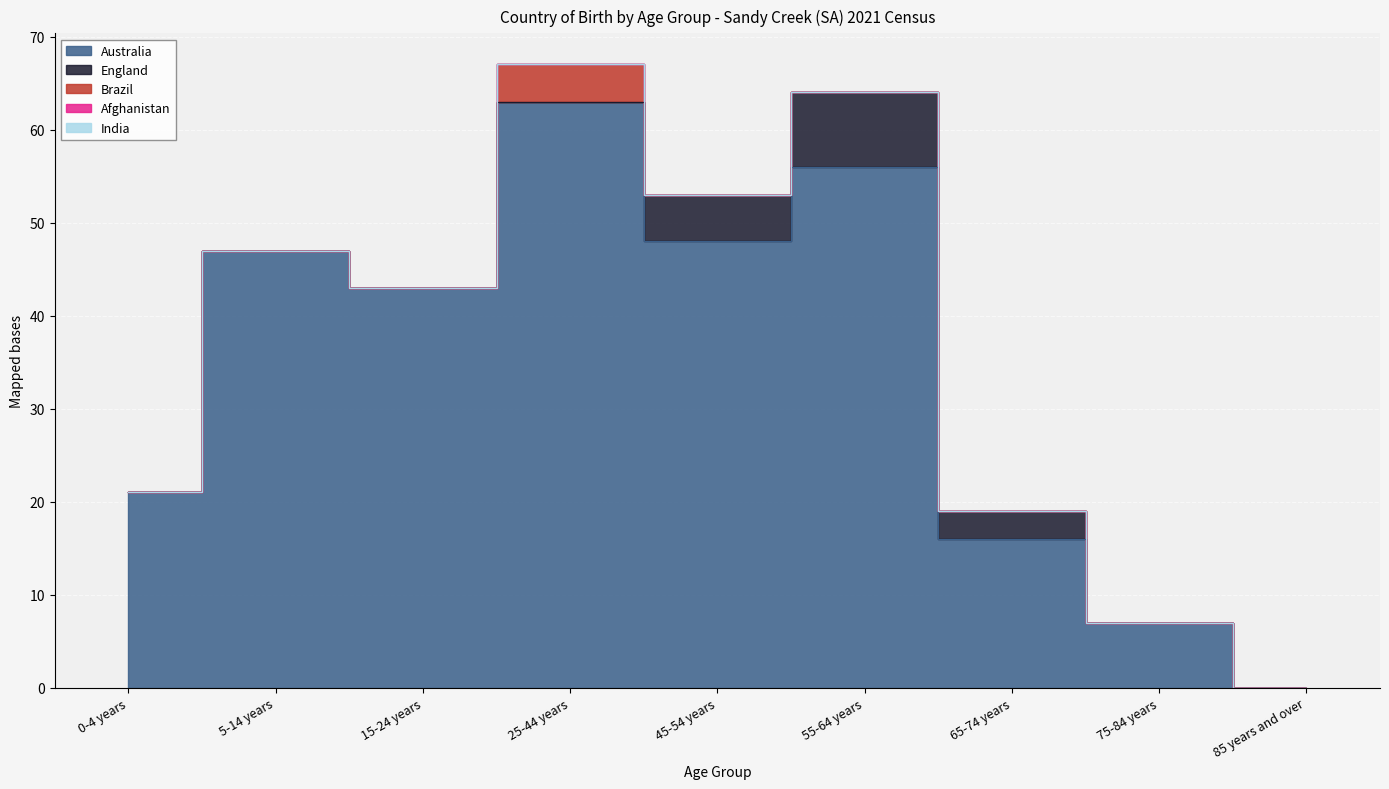

What is the label of the 3rd point from the right?

65-74 years